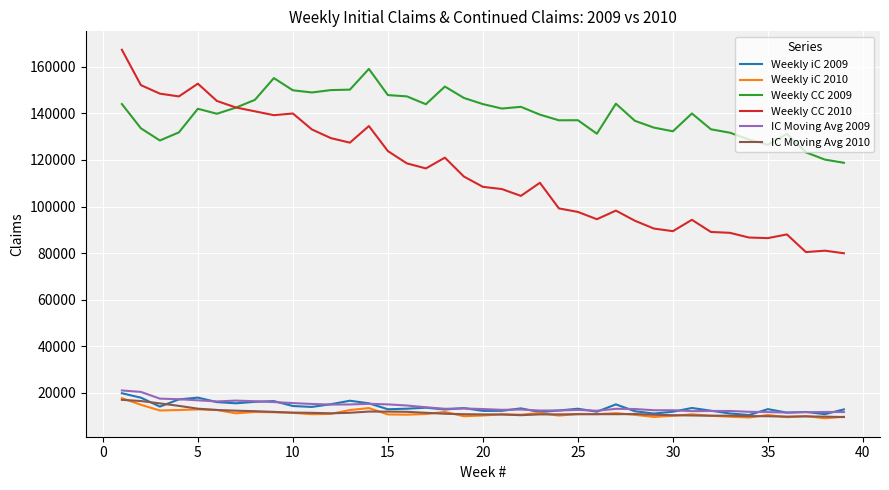

True or false: Weekly CC 2010 and Weekly iC 2009 intersect in this chart.

False